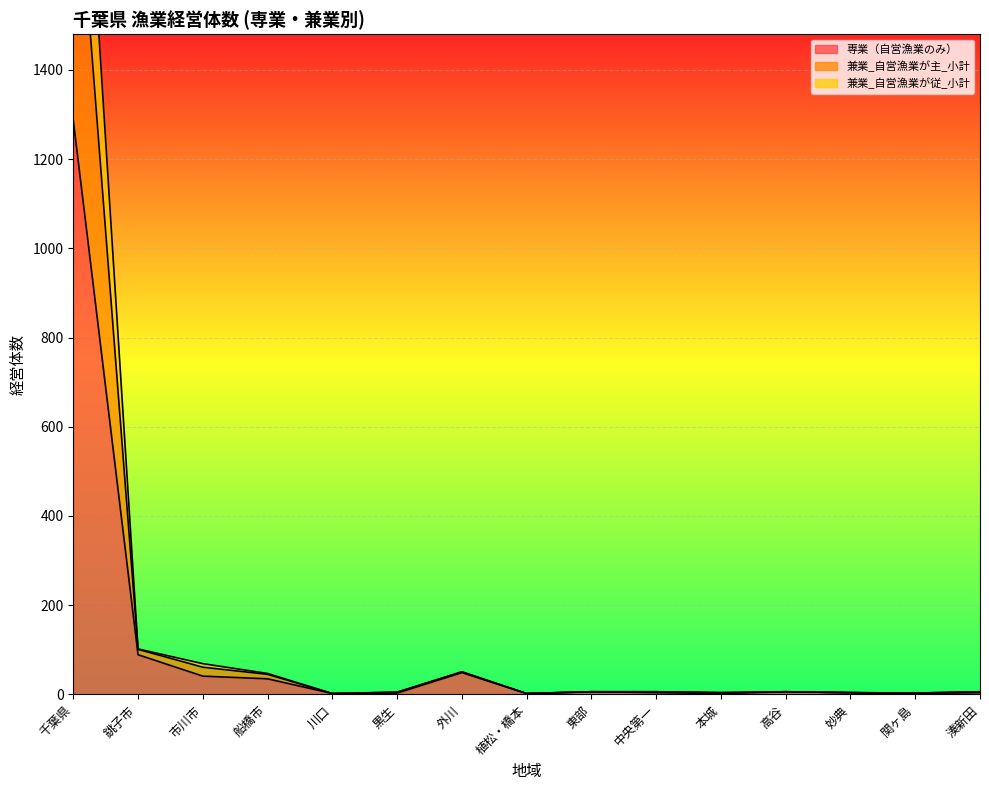

What is the value of the 兼業_自営漁業が従_小計 point at the 8th from the left?

2